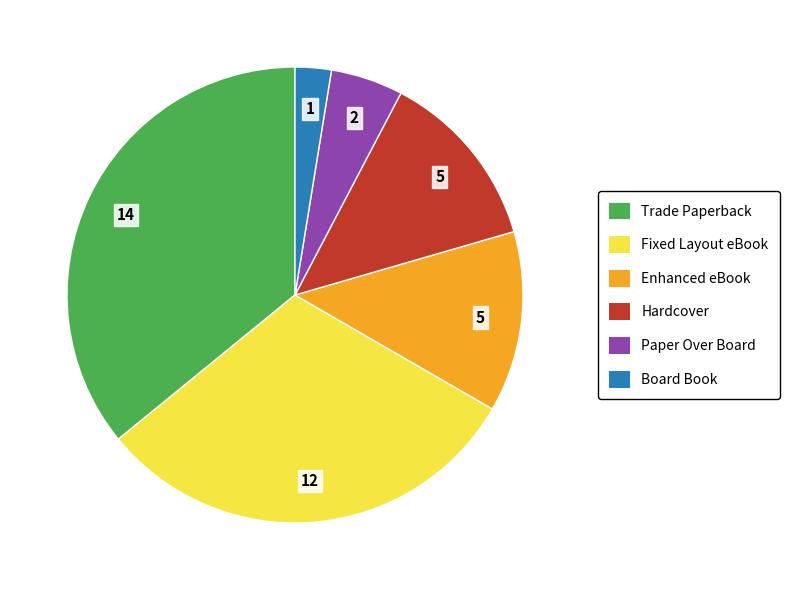

Is there a majority slice in this chart?

No